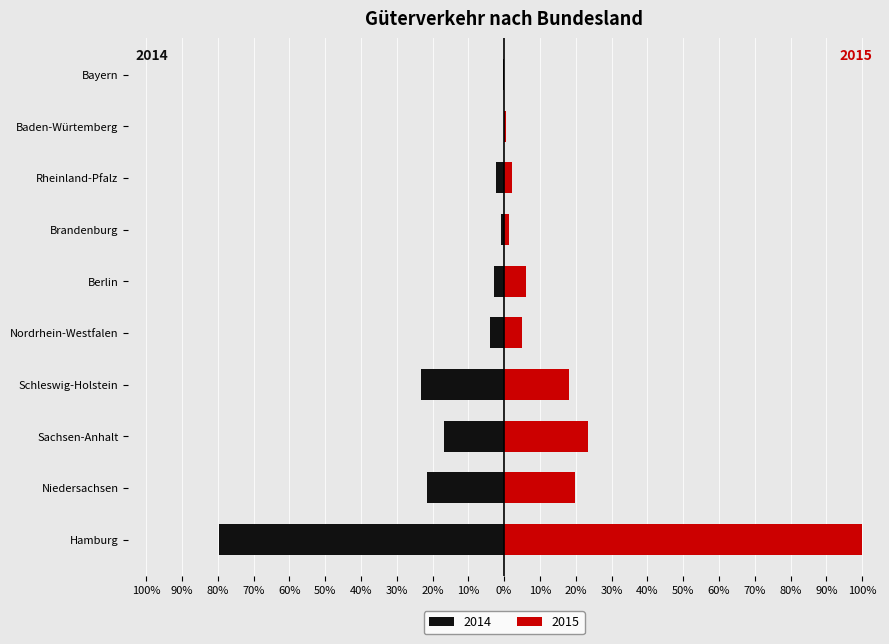

Which series changed the most between Nordrhein-Westfalen and Rheinland-Pfalz?

2015